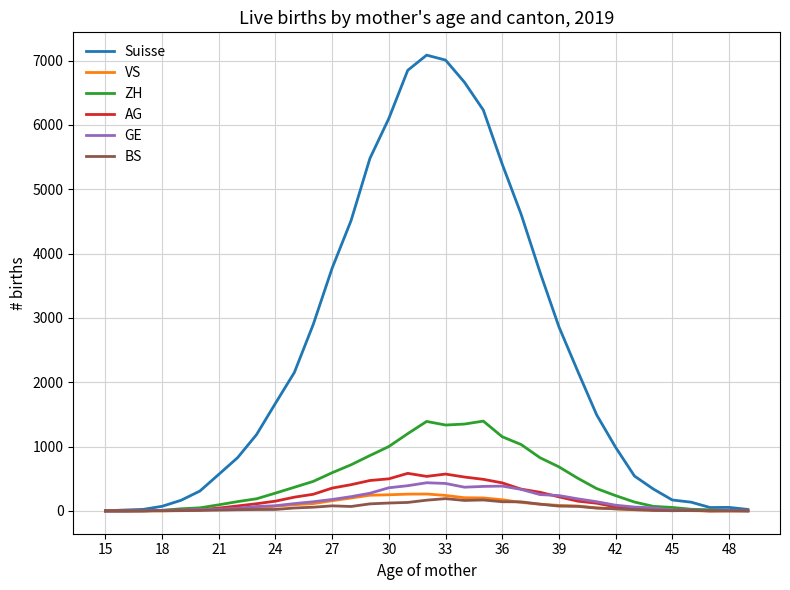

What is the maximum value for ZH?

1396